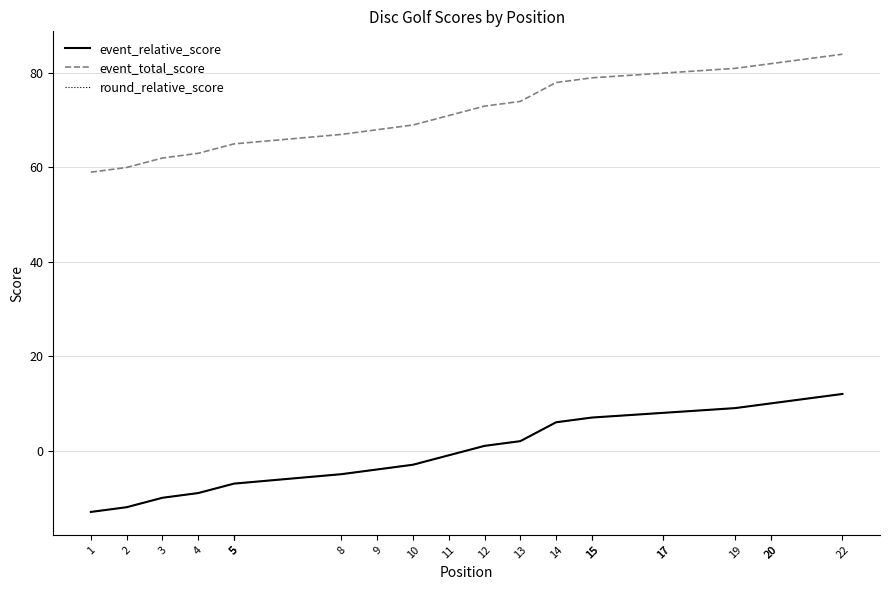

The value of event_relative_score at 13 is 2. True or false?

True